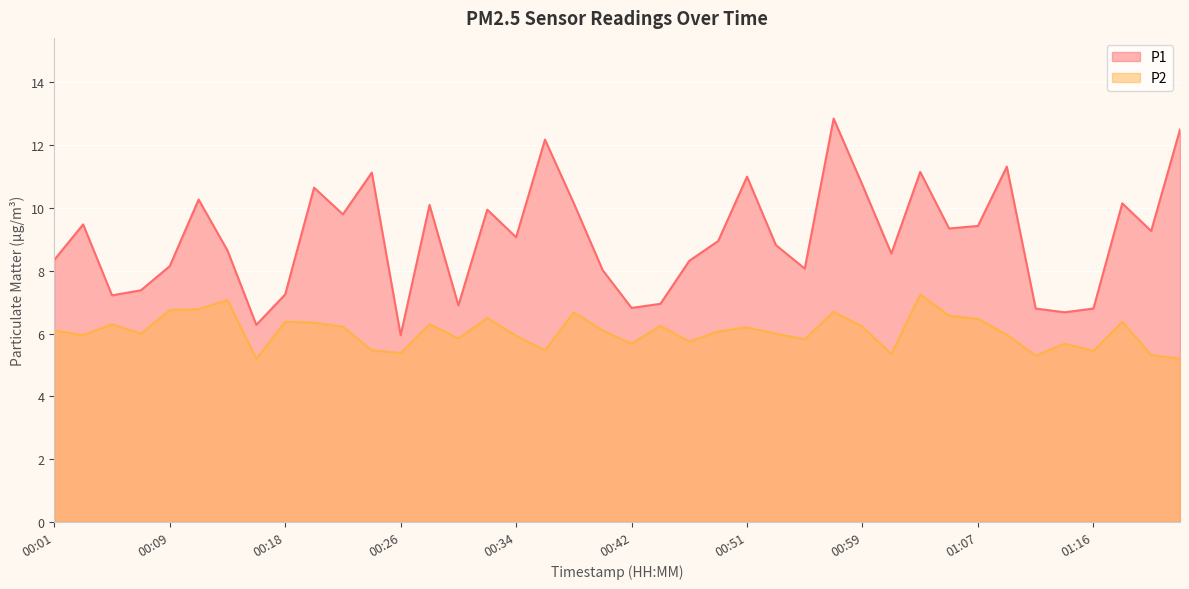

What is the label of the 25th point from the right?

00:32